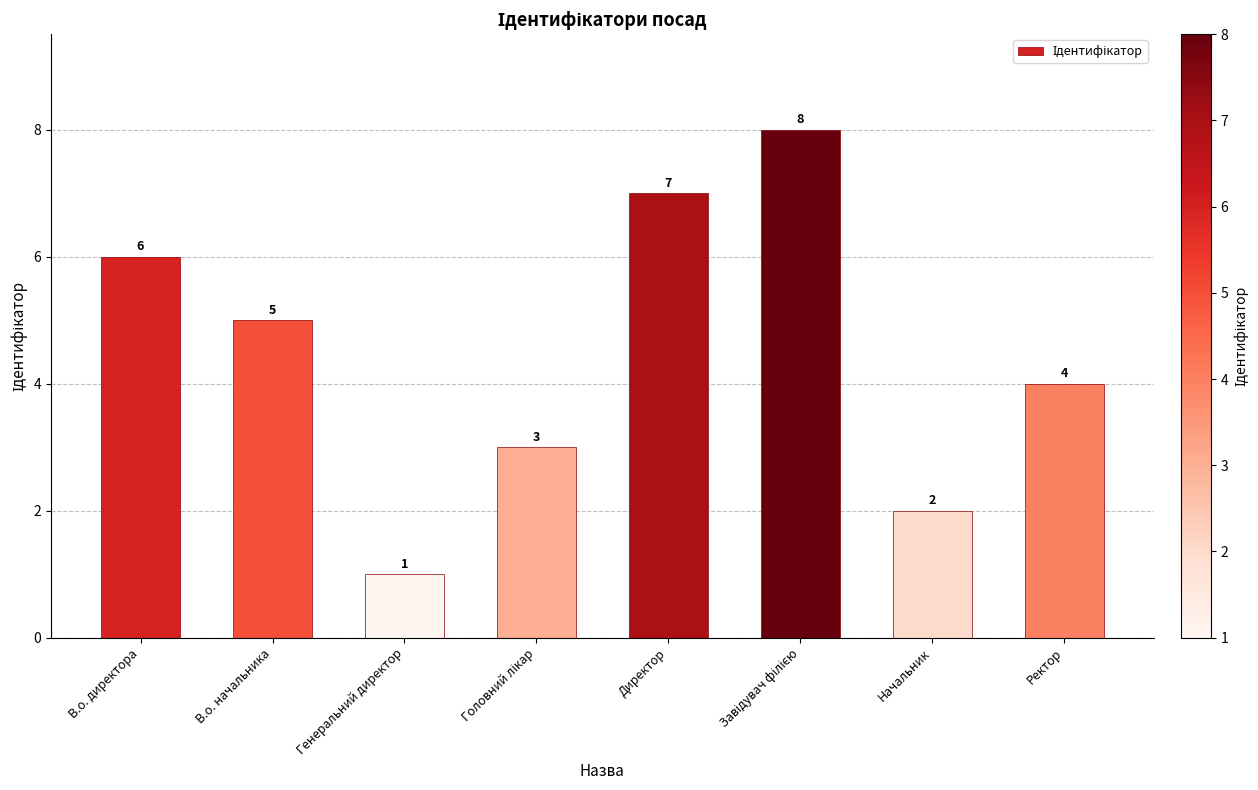

Reading right to left, what are all the values shown in this chart?

4	2	8	7	3	1	5	6